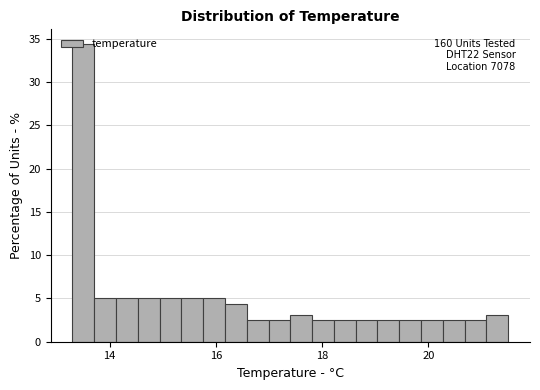

Around what value on the x-axis is the tallest bar? Give the approximate position of its centre, as read against the axis.

13.6